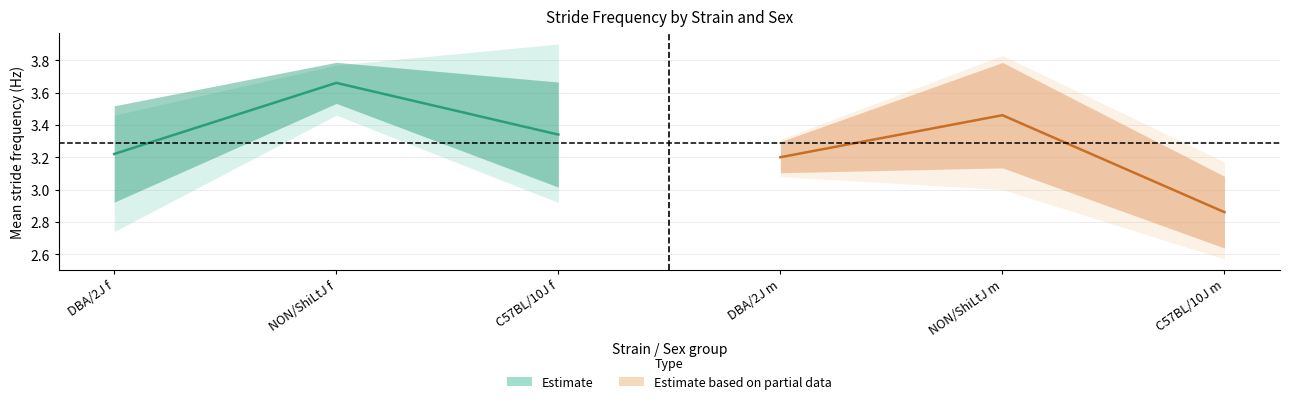

How many lines are shown in the chart?

2